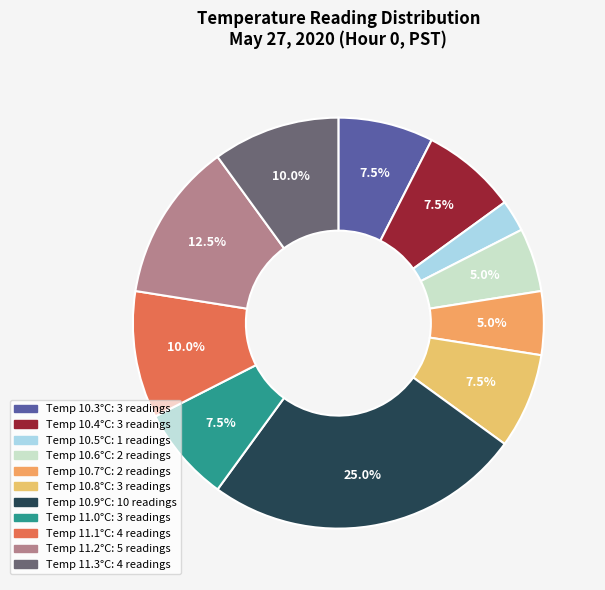

How many segments does this pie chart have?

11